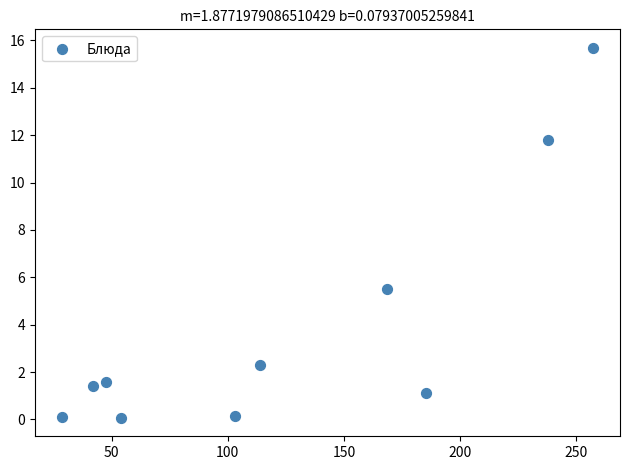

What Y value in the scatter plot is closest to 7?

5.5